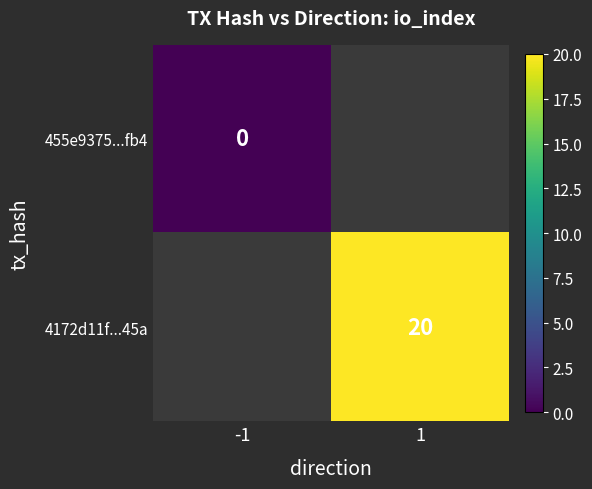

True or false: 4172d11f...45a has a value of 20 at 1.

True